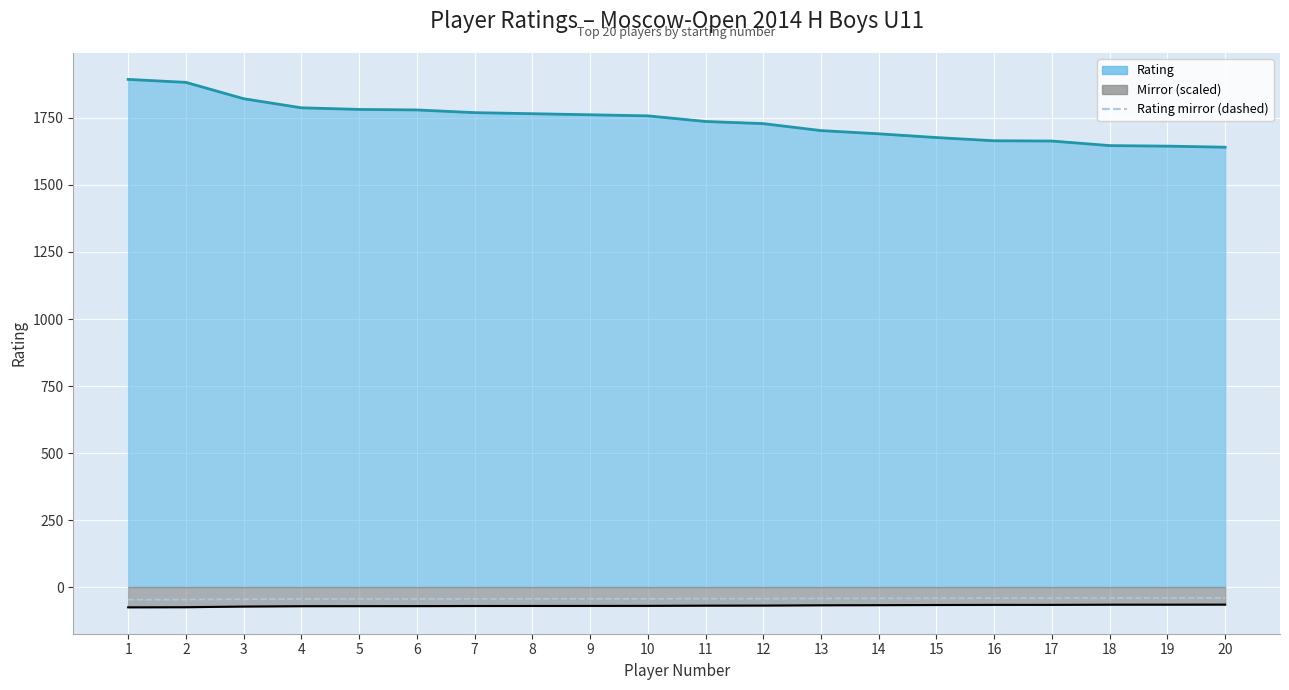

True or false: the data shows -61.9 at 4.

False